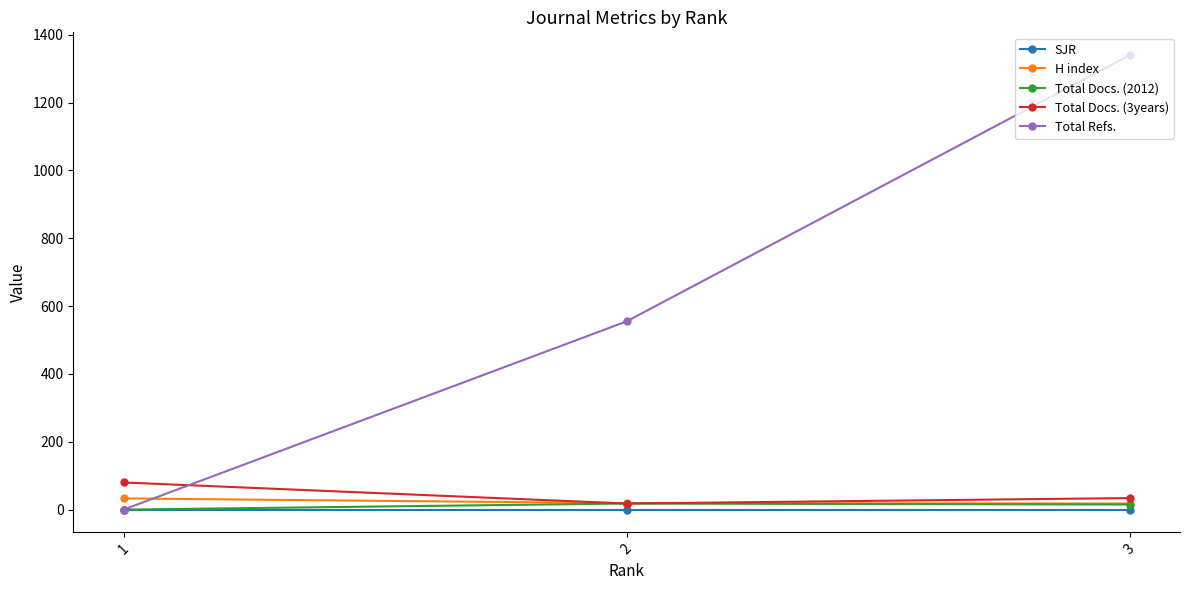

The value of Total Refs. at 3 is 1340. True or false?

True